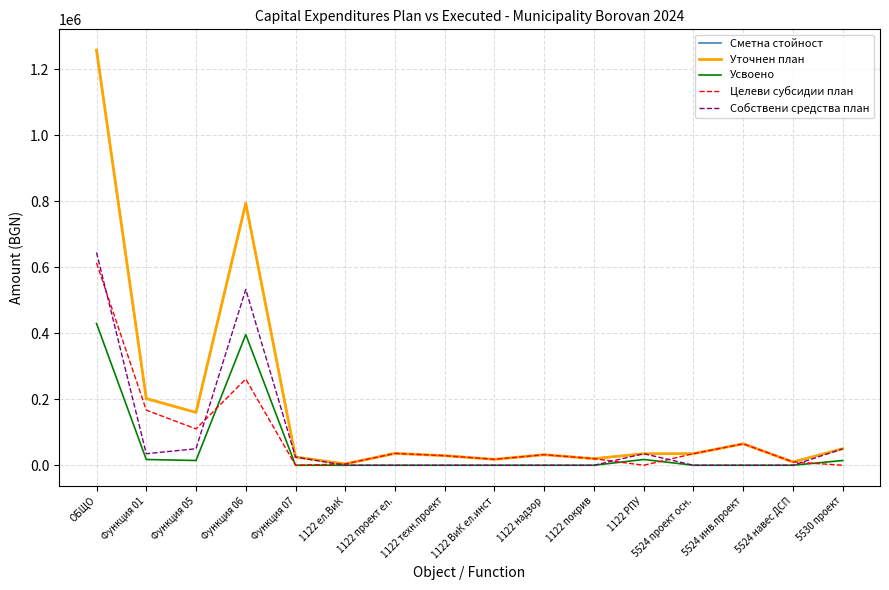

Between 5524 проект осн. and 5524 инв.проект, which is larger?

5524 инв.проект